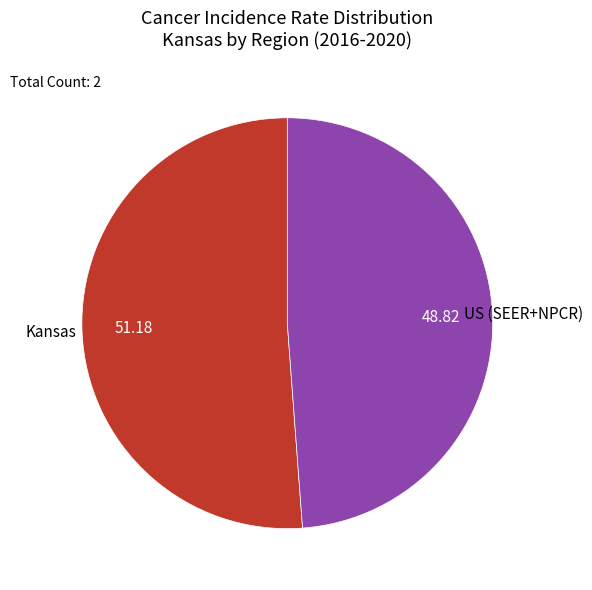

The Kansas slice represents 60% of the pie. True or false?

False